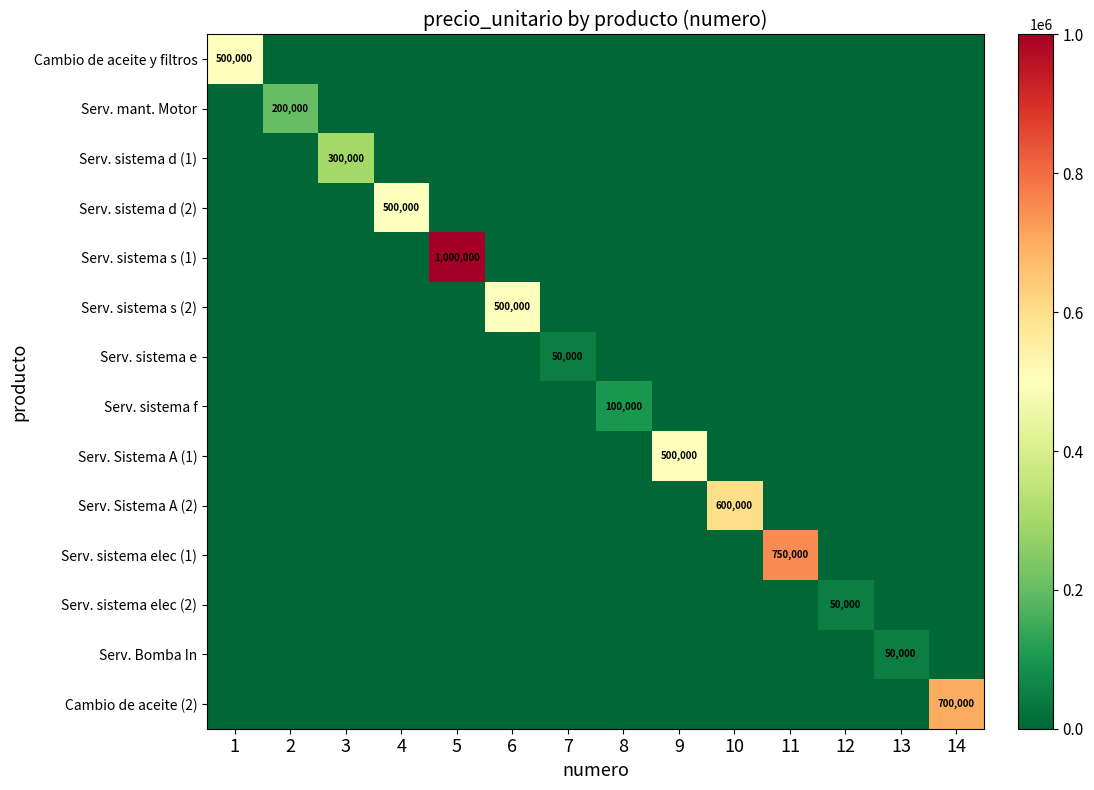

Is it true that Cambio de aceite y filtros equals 500000 at 1?

True